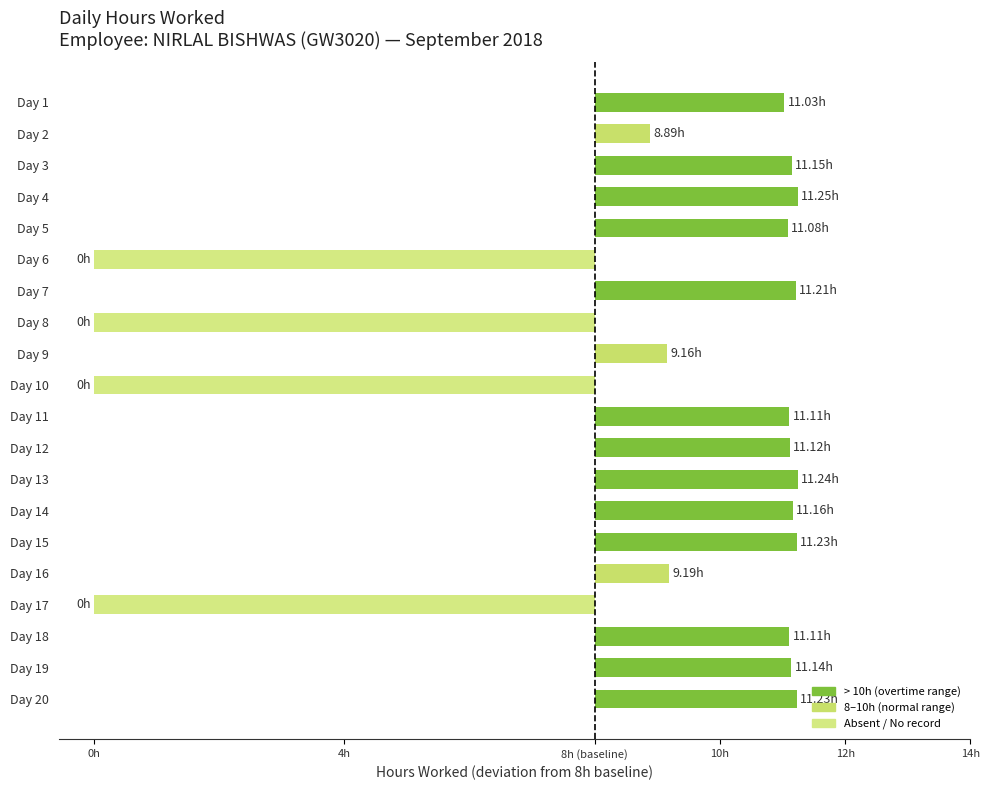

Are the bars horizontal?

Yes